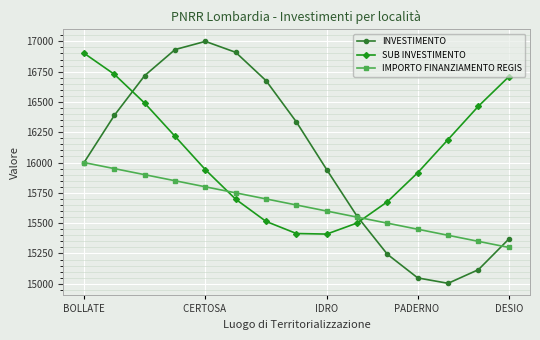

Which series has the largest range (max minus min)?

INVESTIMENTO